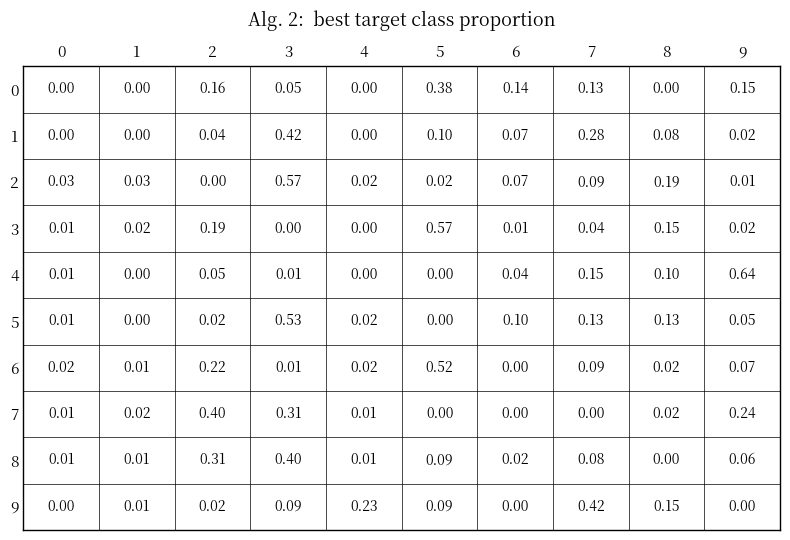

Is the value of 7 at 4 greater than the value of 9 at 0?

Yes